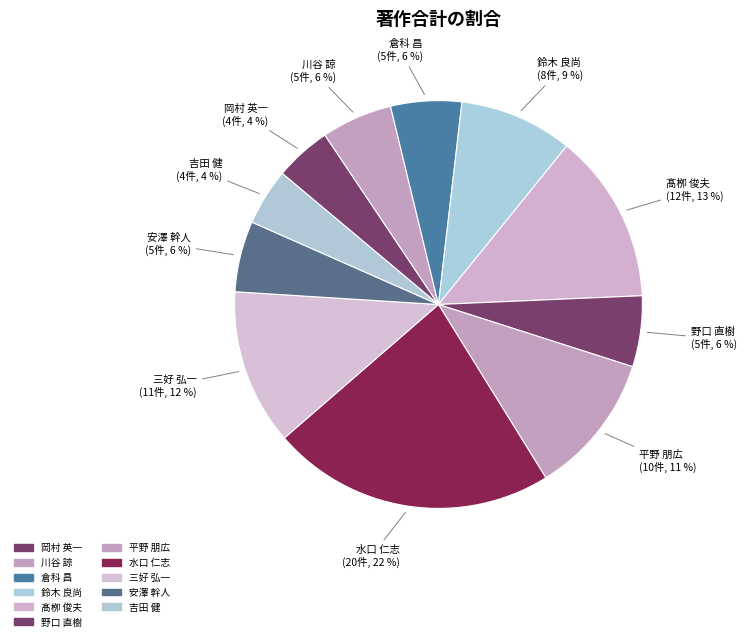

Combined, do 川谷 諒 and 三好 弘一 account for over 50%?

No